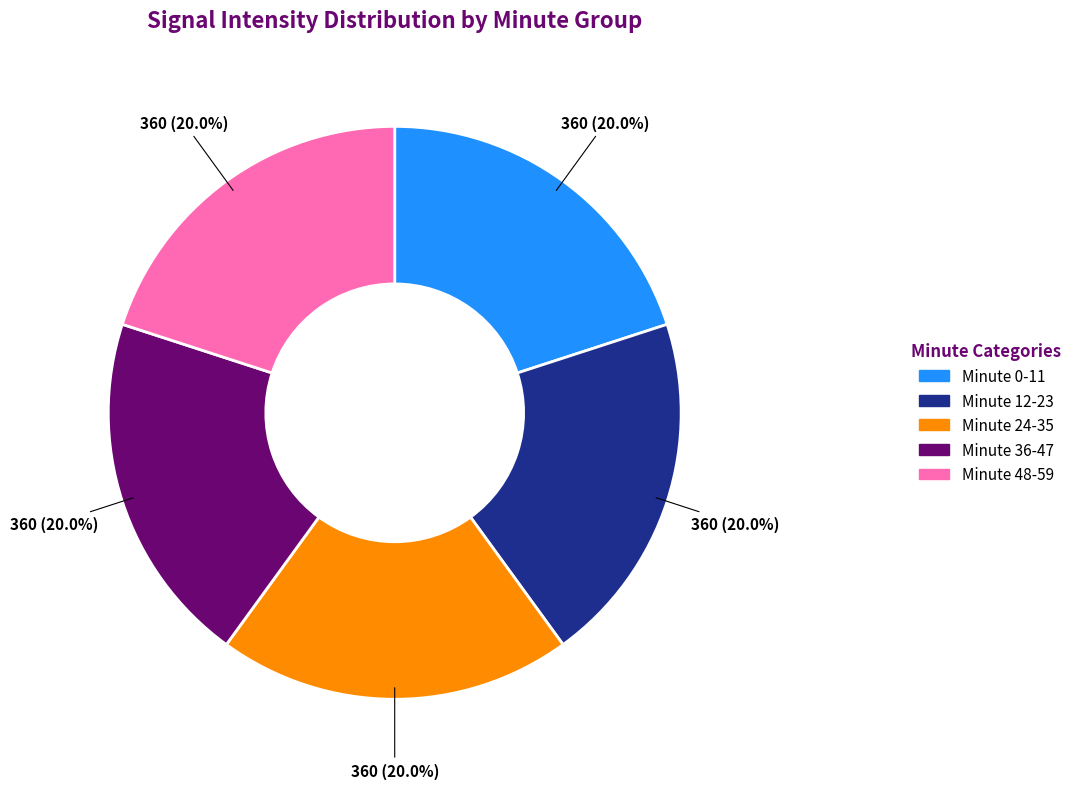

Is there any slice that represents more than half of the pie?

No